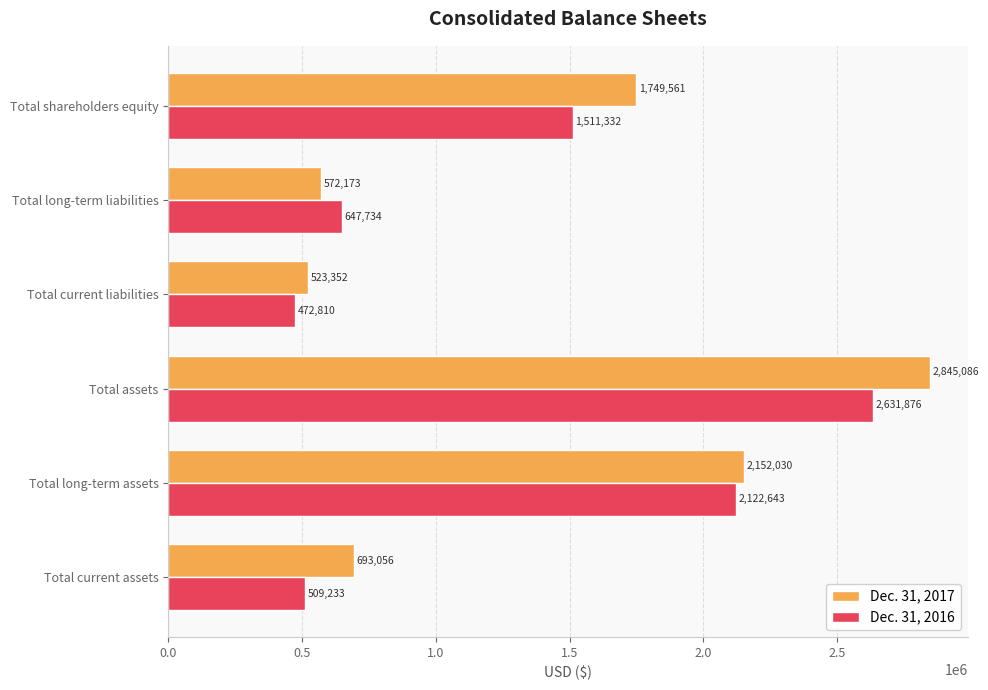

How many data points in Dec. 31, 2016 are less than 1511332?

3